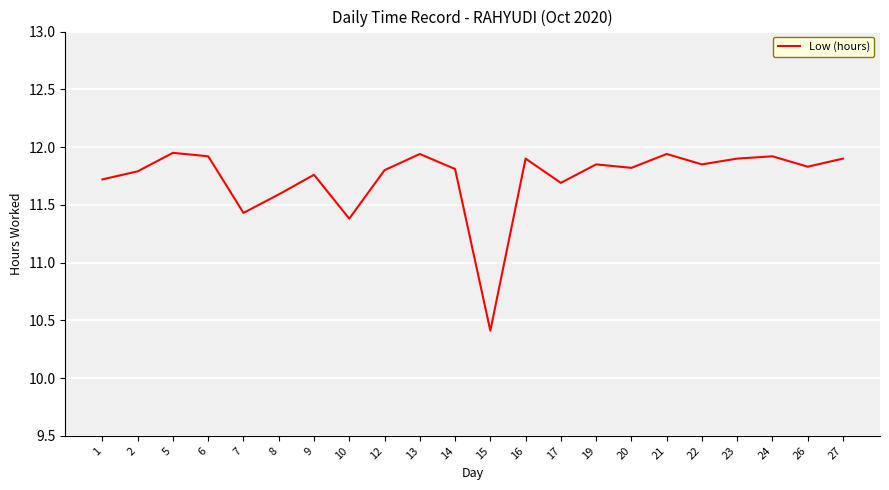

True or false: the data shows 18.2 at 27.

False